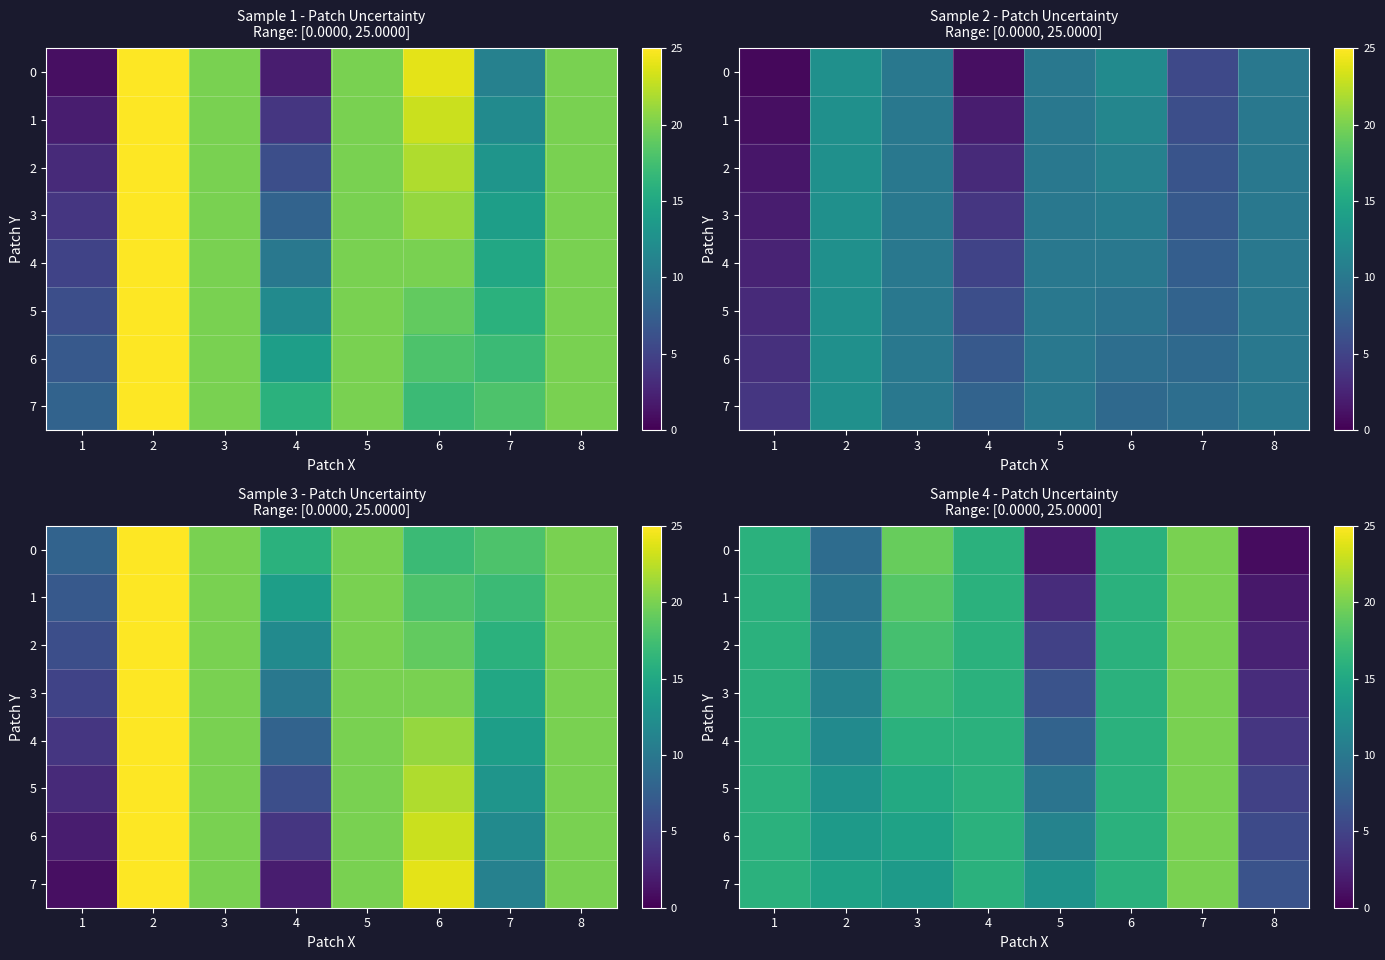

Is it true that 6 equals 8.2 at 8?

False